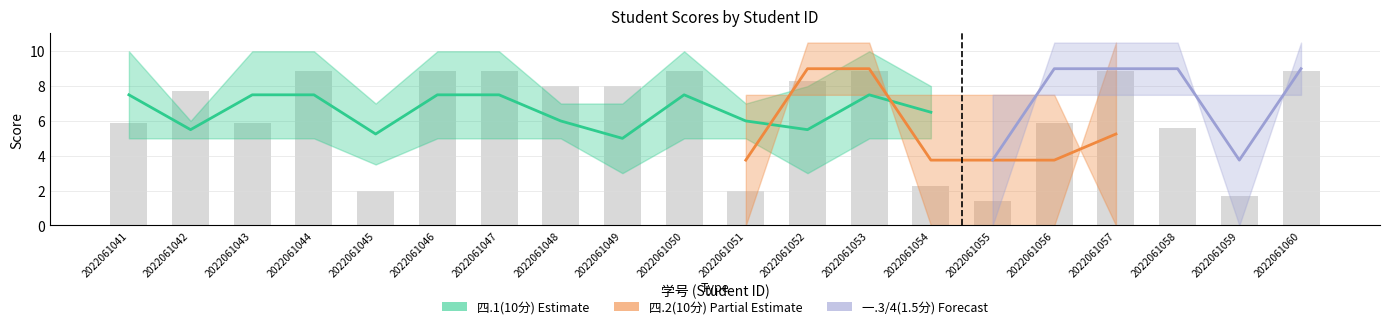

Between 2022061042 and 2022061044, which series saw the biggest shift?

四.1(10分)